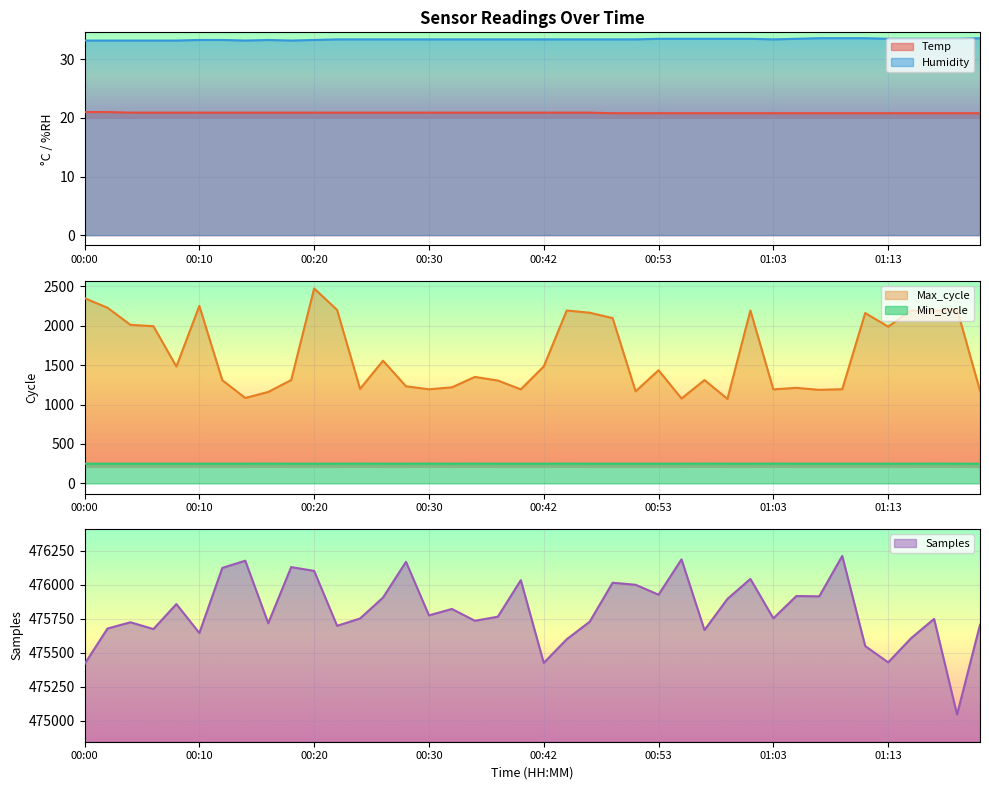

At which label is Samples closest to 475628?

00:10